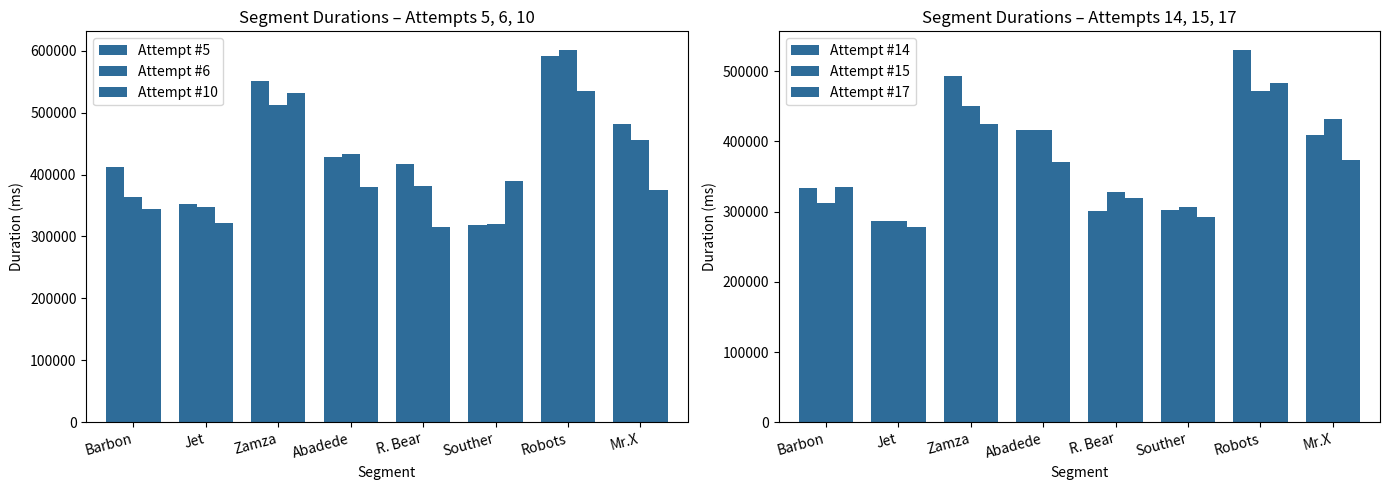

What is the difference between the maximum and minimum values in the Attempt #15 series?

185030